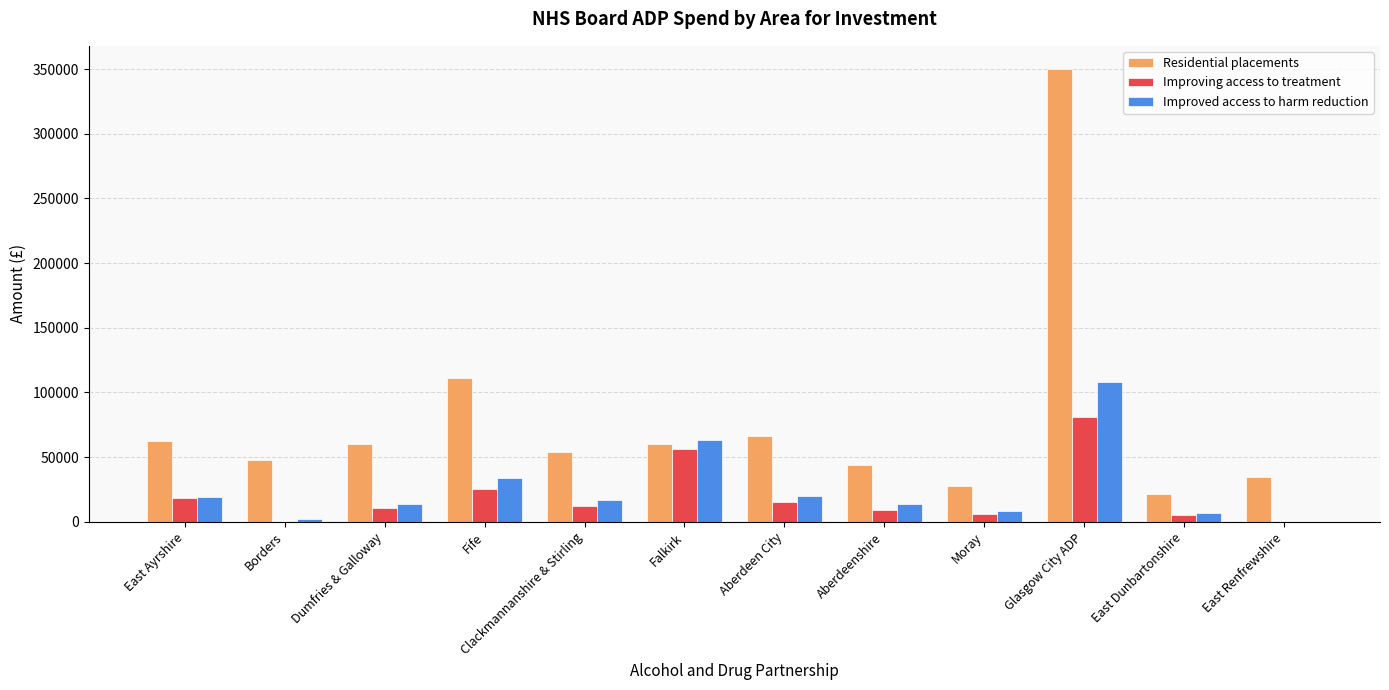

Which series has the widest spread of values?

Residential placements